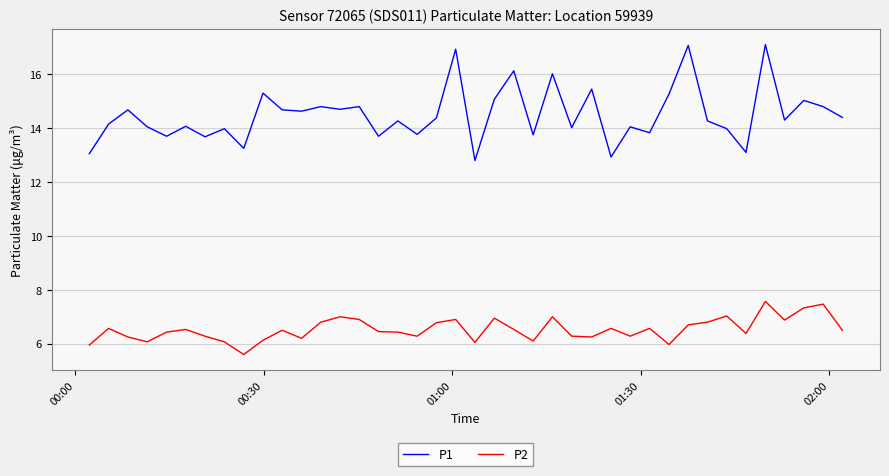

Which series has the largest total across all categories?

P1